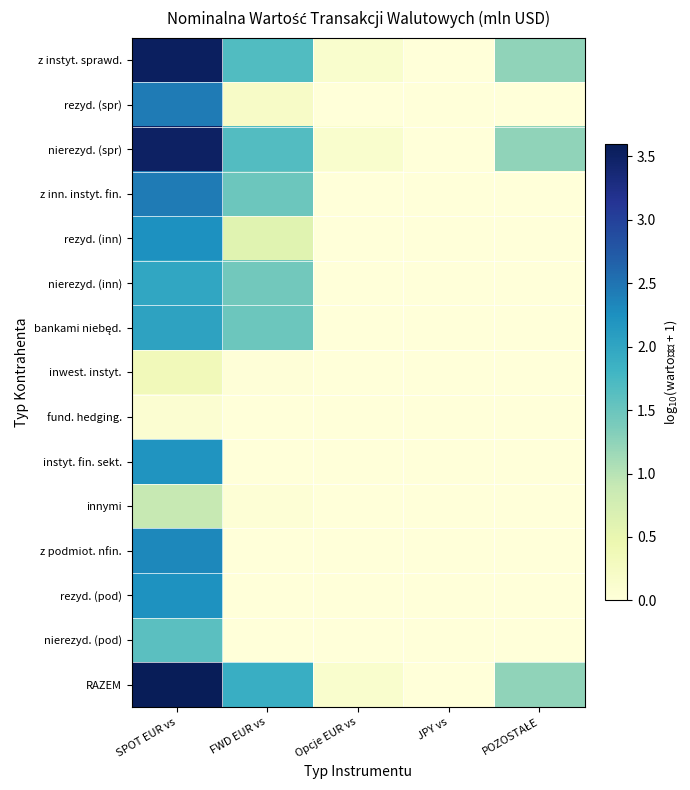

At how many categories does at least one series exceed 1?

3